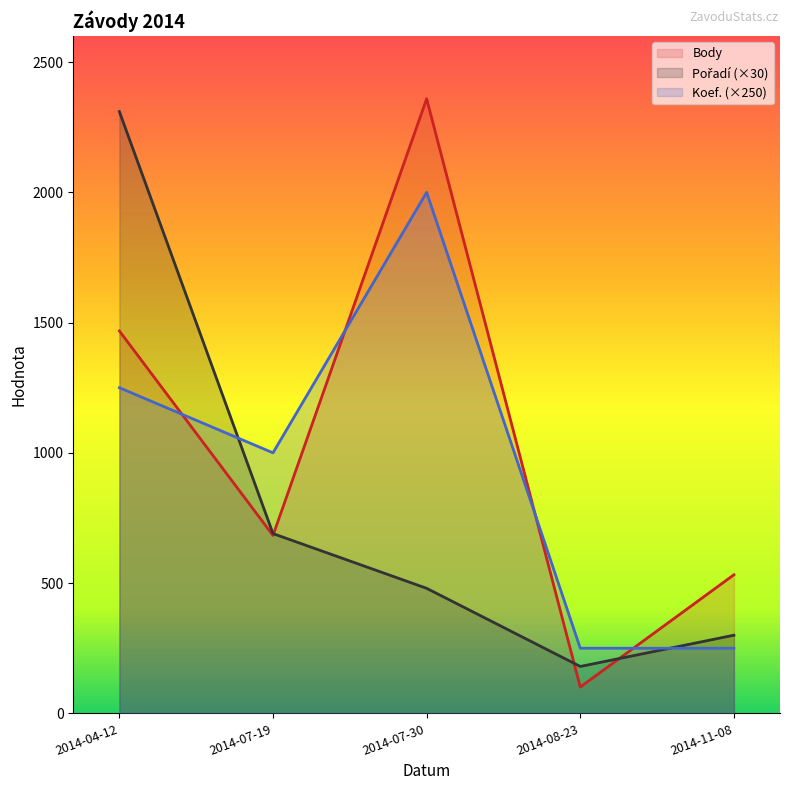

The value of Pořadí at 2014-11-08 is 300. True or false?

True